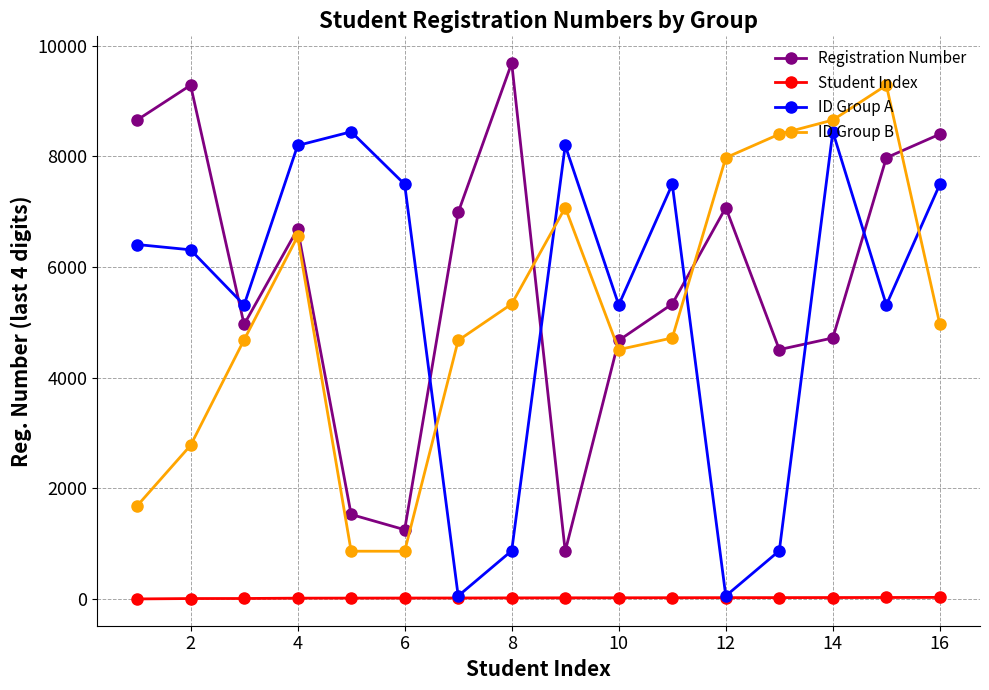

How many lines are shown in the chart?

4